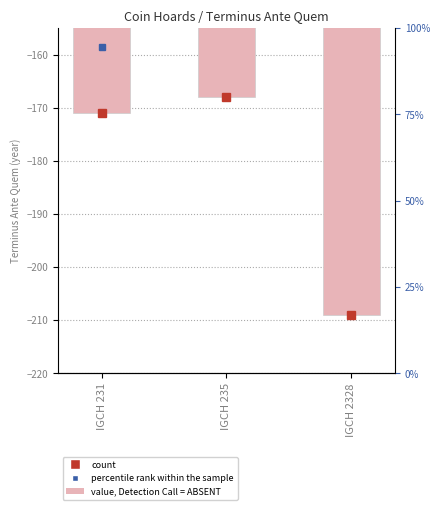

What is the value of the 2nd bar from the left?

-168